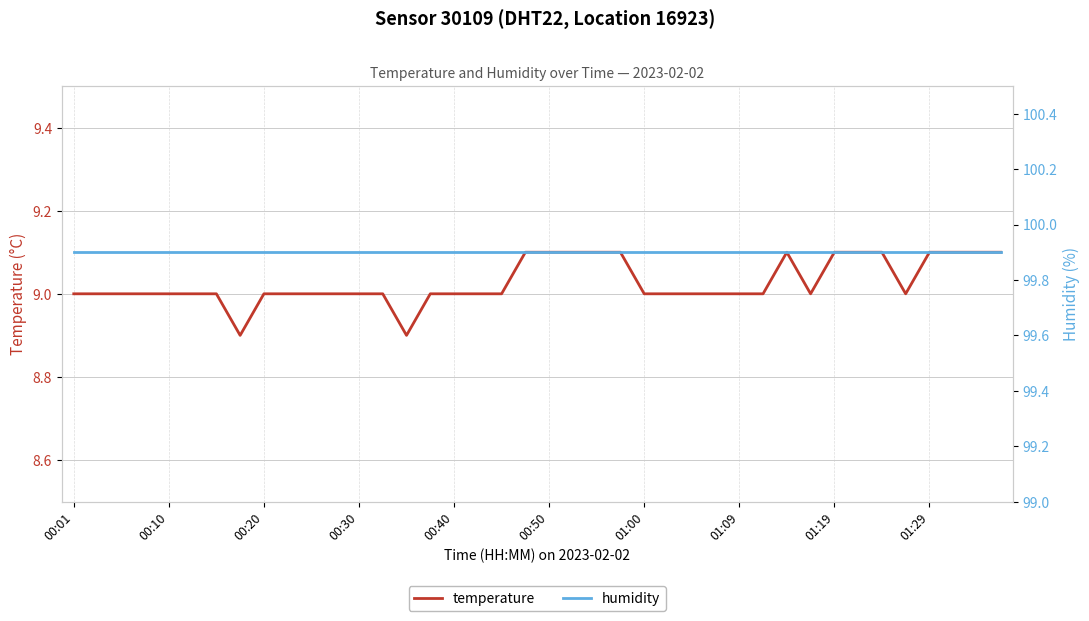

True or false: humidity and temperature cross at least once.

False